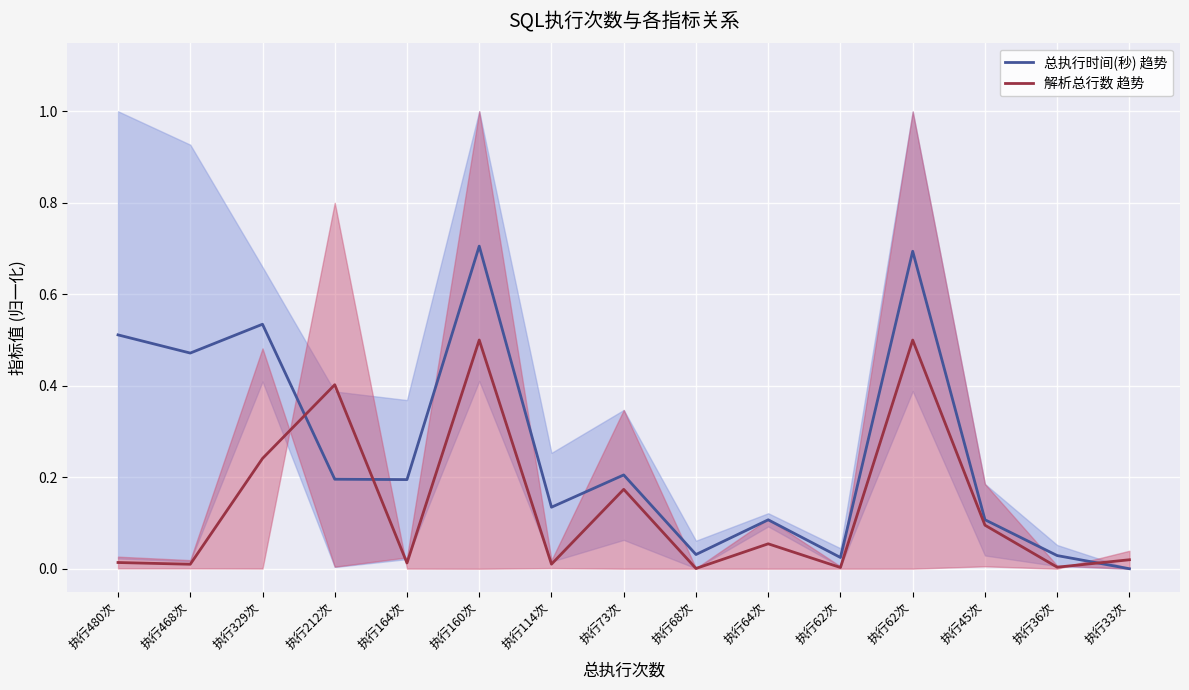

Does the chart display data point markers on the line(s)?

No